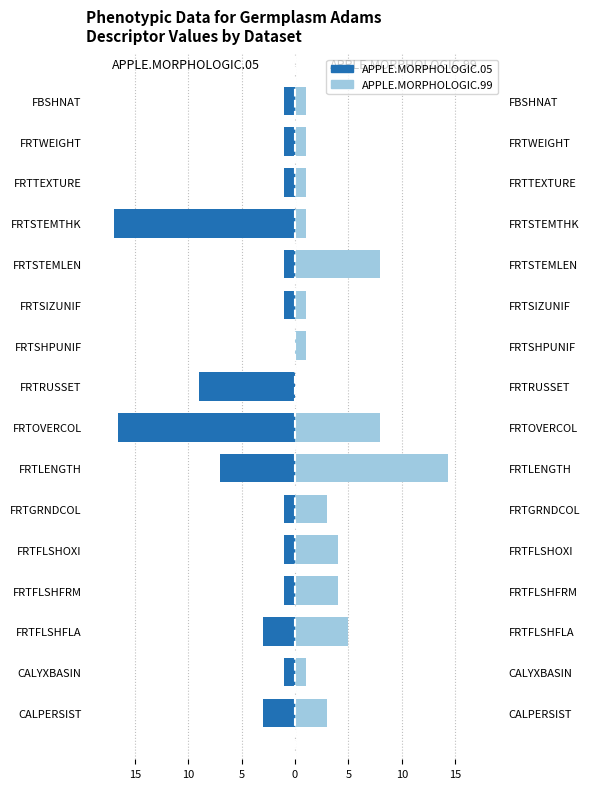

What is the average value of the APPLE.MORPHOLOGIC.05 series?

-4.0